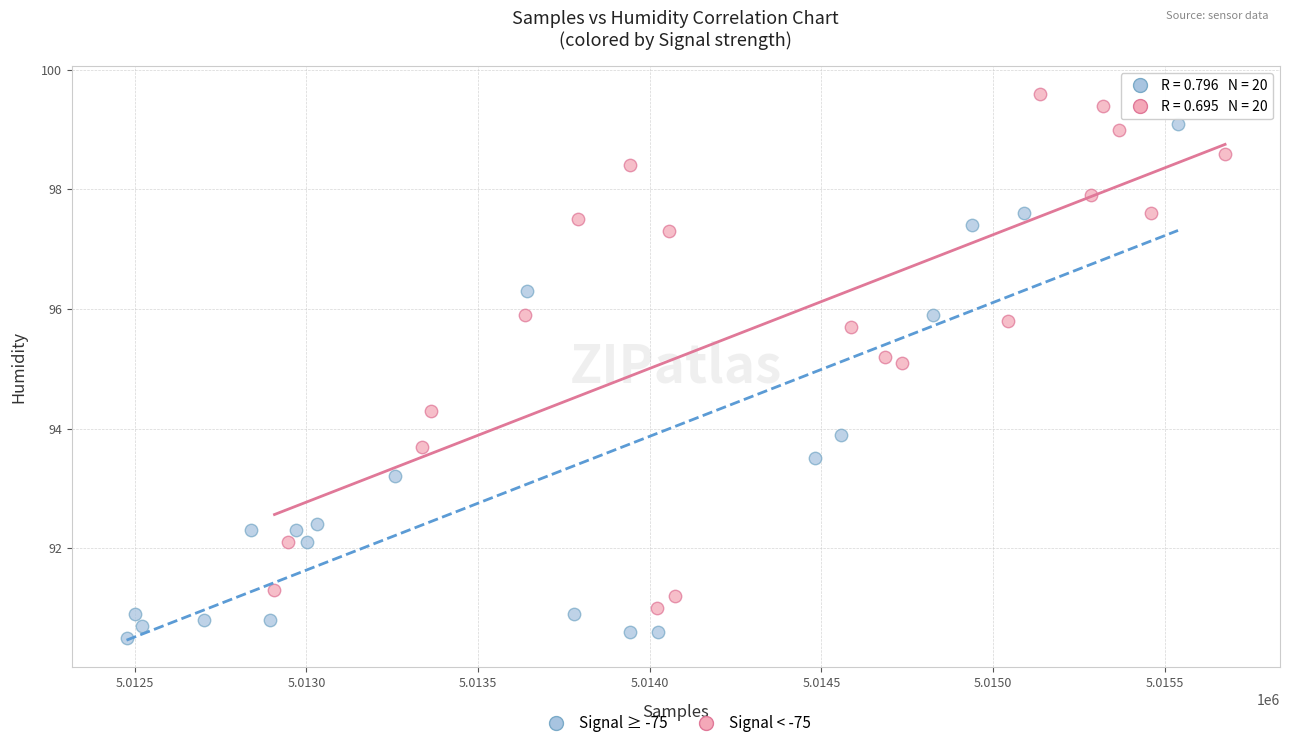

Which series reaches the maximum Y coordinate?

Signal < -75